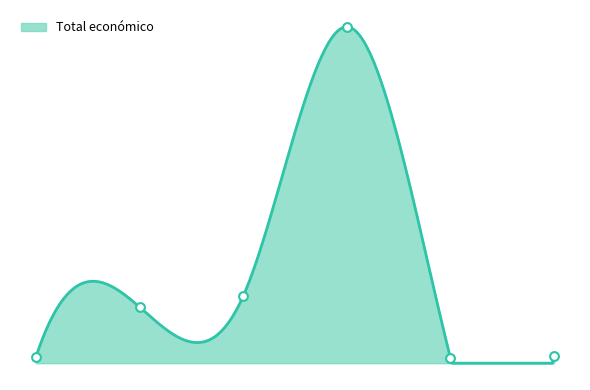

What is the change in value from KUBIKA 4.0 to DIAGRINT?

-376864